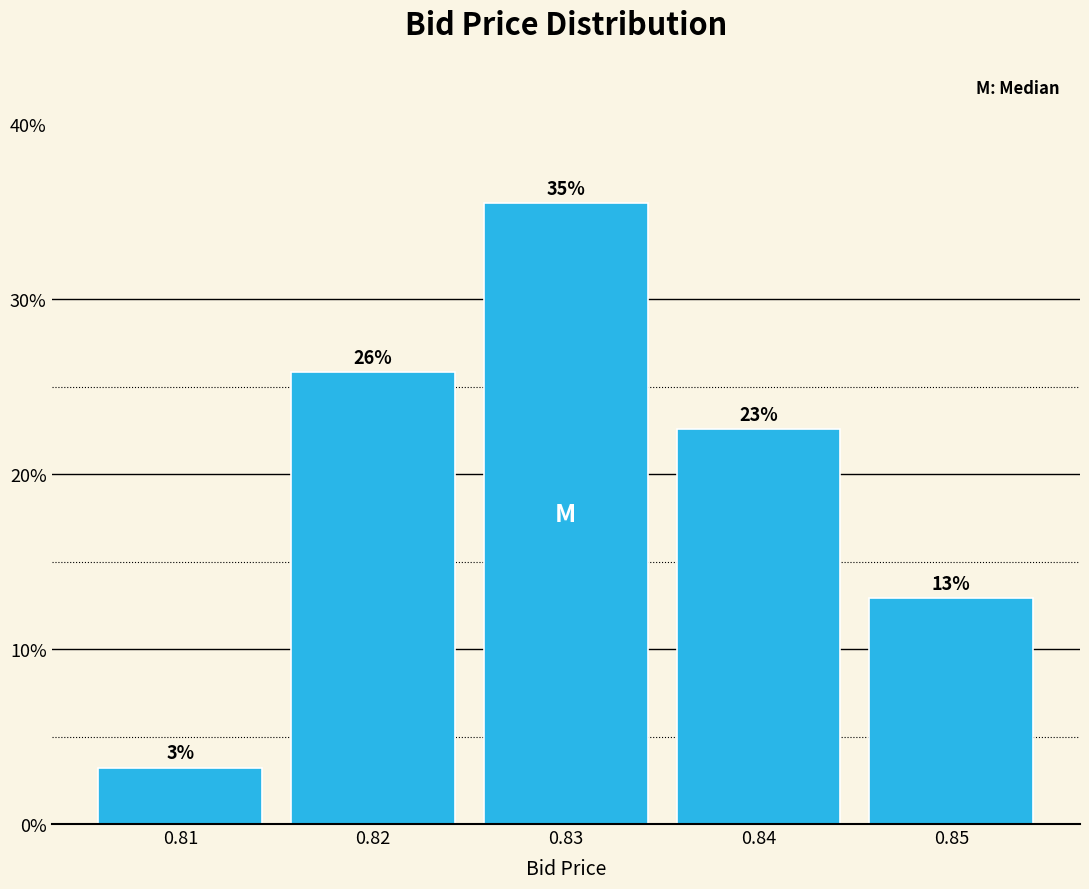

How many bars are there in total?

5